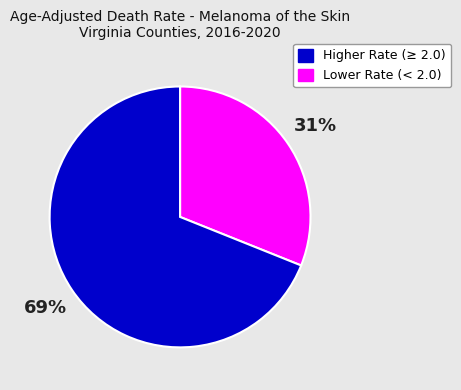

To the nearest percent, what is the difference between the largest and smallest slice percentages?

38%